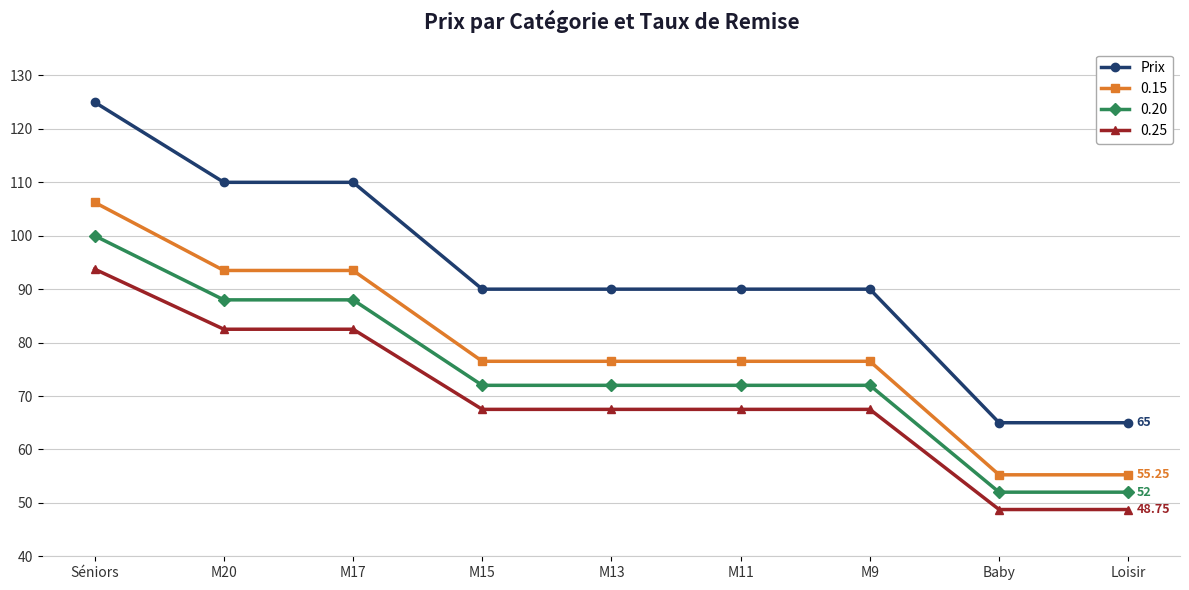

How many categories are shown in the chart?

9